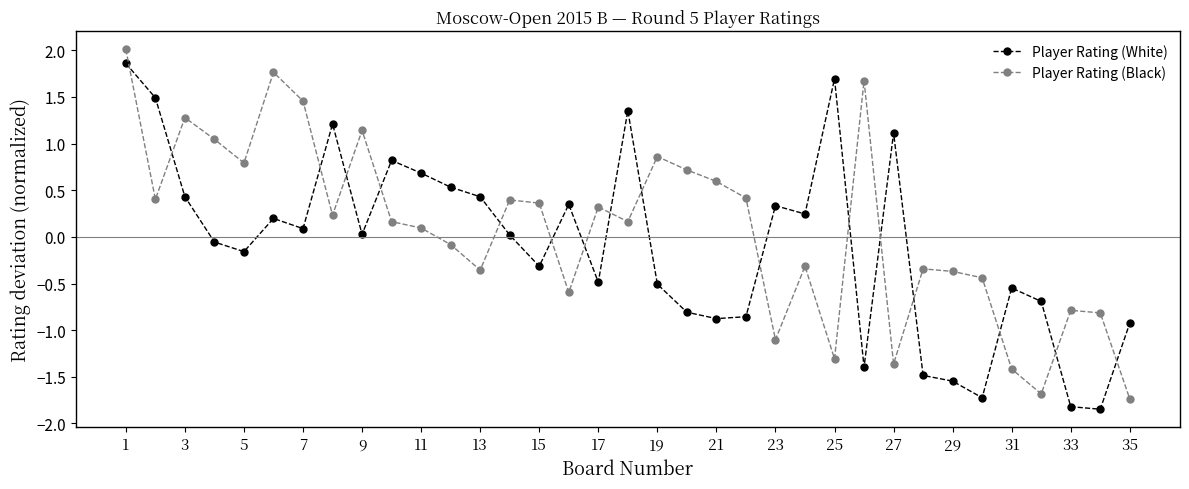

What are all the series names shown in the legend?

Player Rating (White), Player Rating (Black)